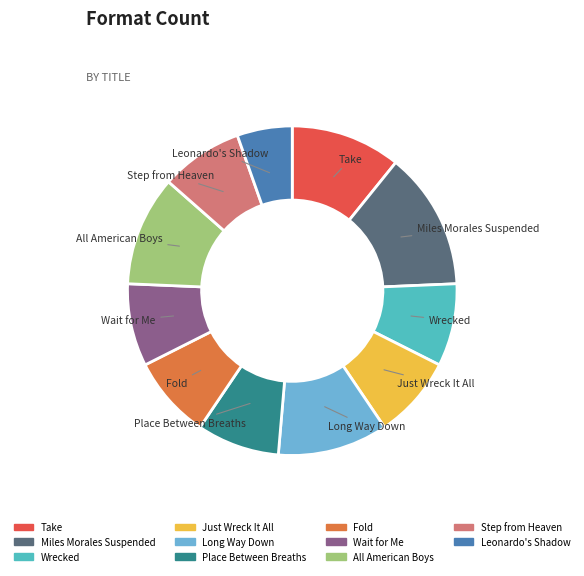

Combined, do Wait for Me and Leonardo's Shadow account for over 50%?

No